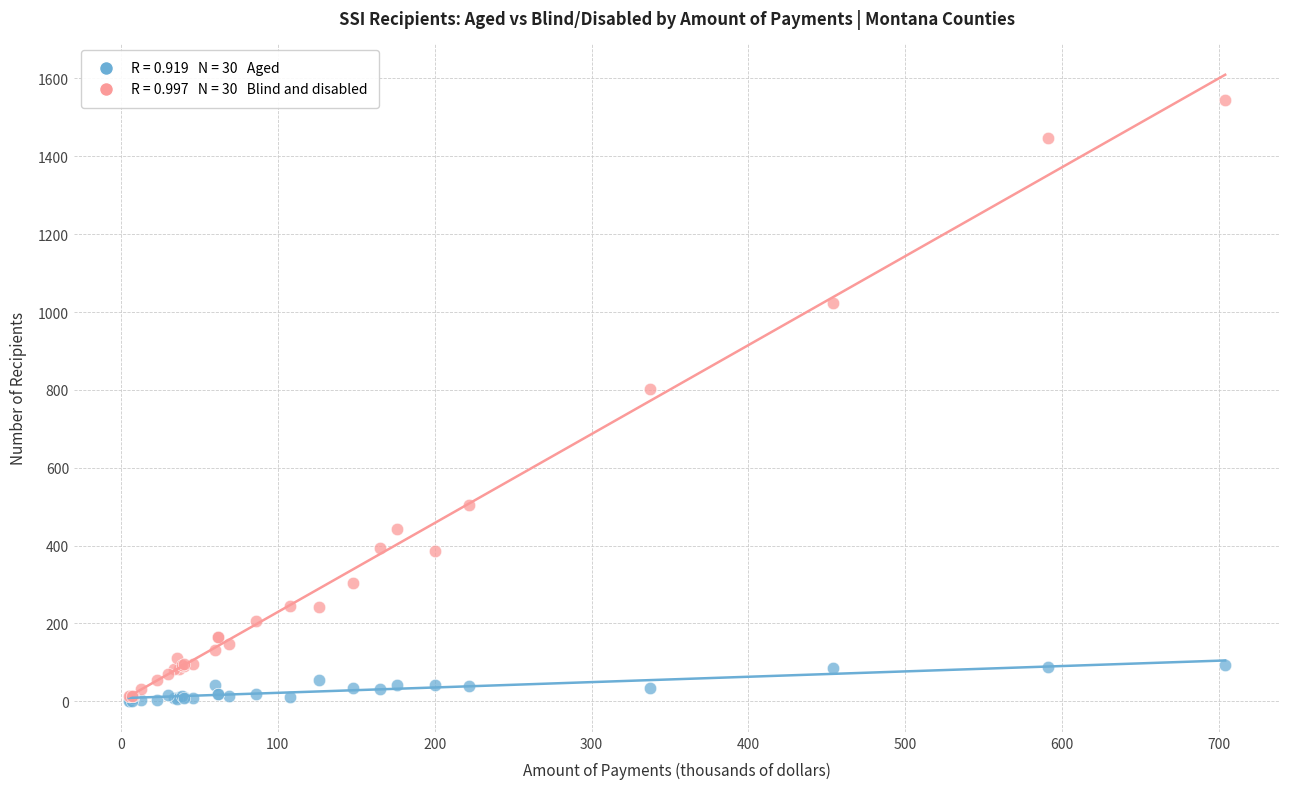

Across all series, what Y value is closest to 773?

803